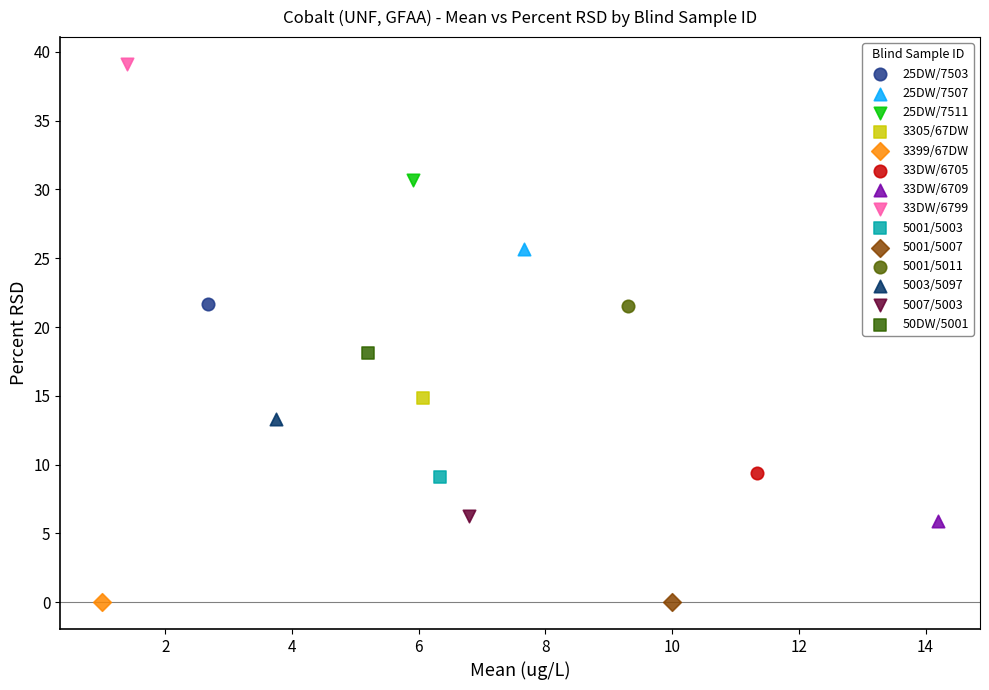

What are all the series names shown in the legend?

25DW/7503, 25DW/7507, 25DW/7511, 3305/67DW, 3399/67DW, 33DW/6705, 33DW/6709, 33DW/6799, 5001/5003, 5001/5007, 5001/5011, 5003/5097, 5007/5003, 50DW/5001